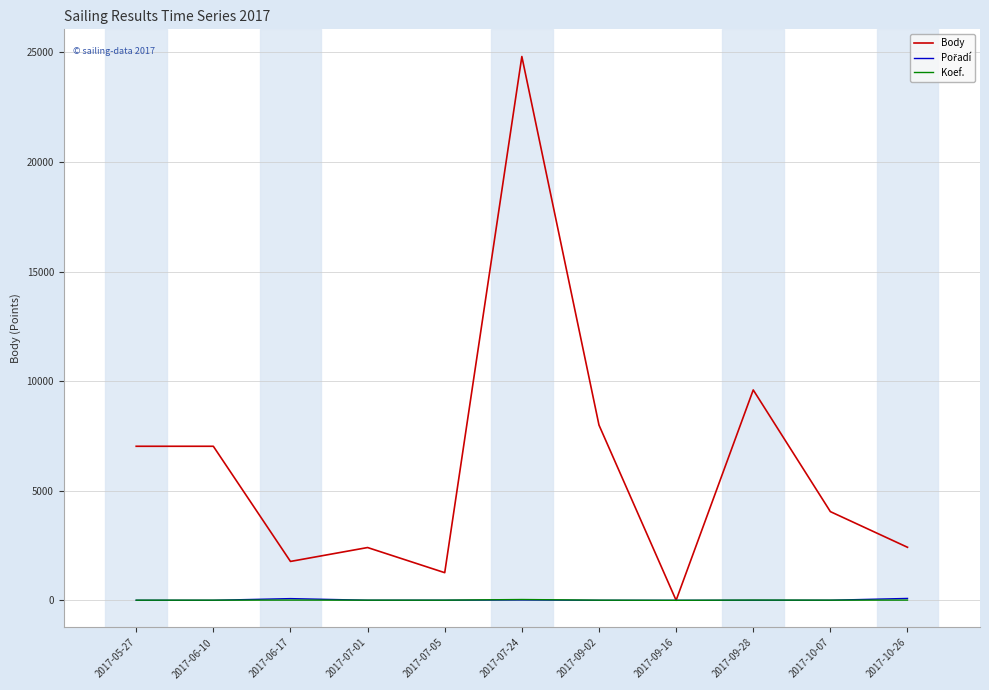

Which series changed the most between 2017-07-05 and 2017-10-07?

Body